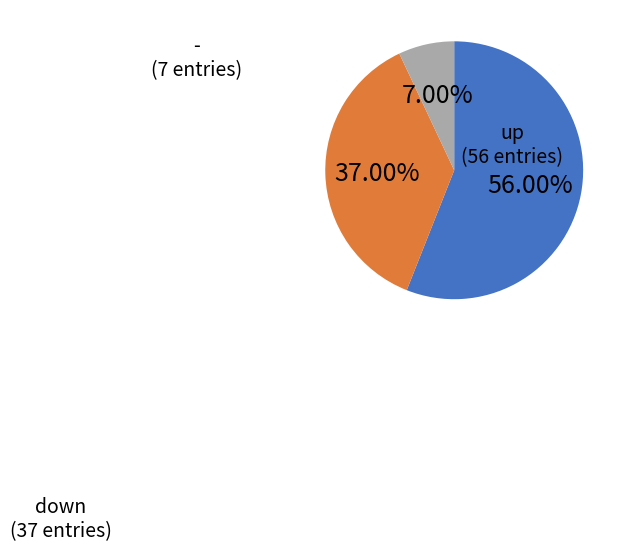

Count the number of slices in the pie.

3